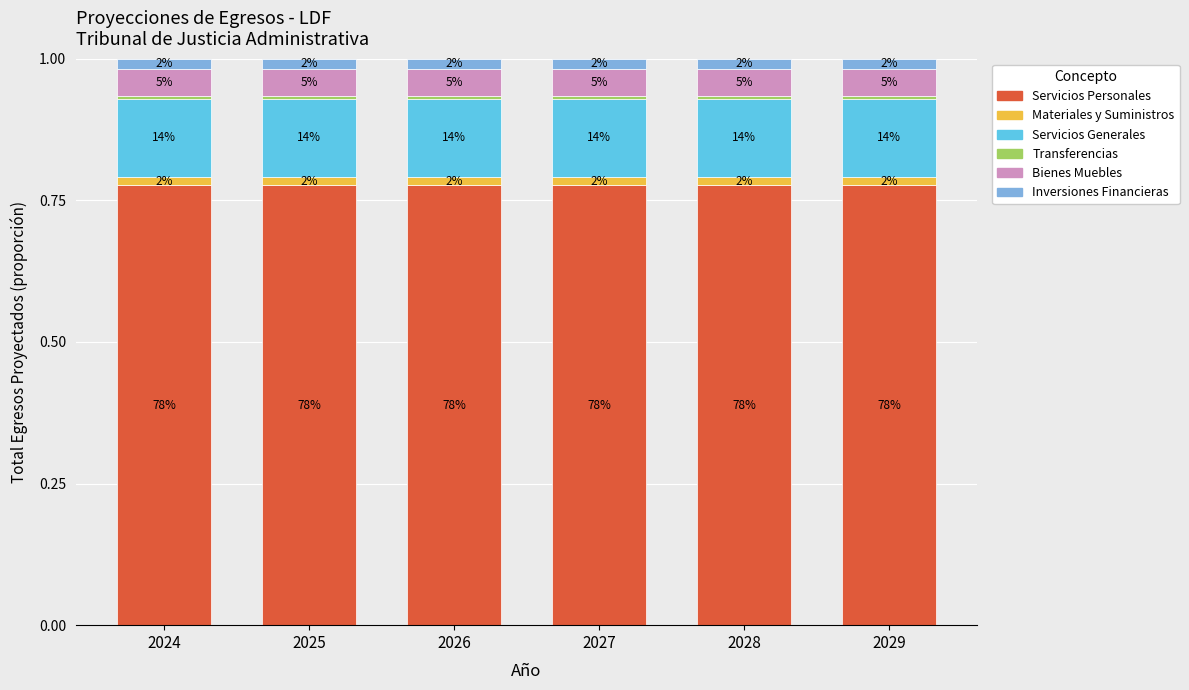

Are the bars grouped side by side (vs. stacked)?

No